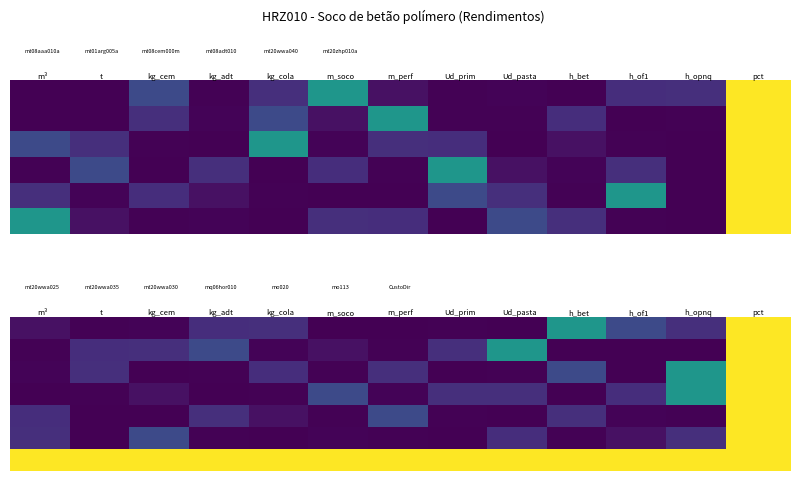

True or false: mo113 has a value of 0.0 at 6.

True